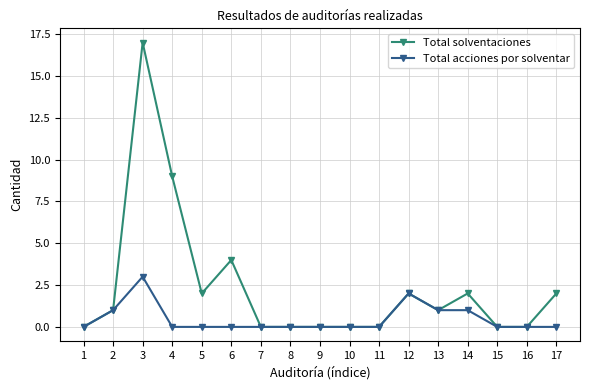

Rank the series at 4 from highest to lowest value.

Total solventaciones, Total acciones por solventar